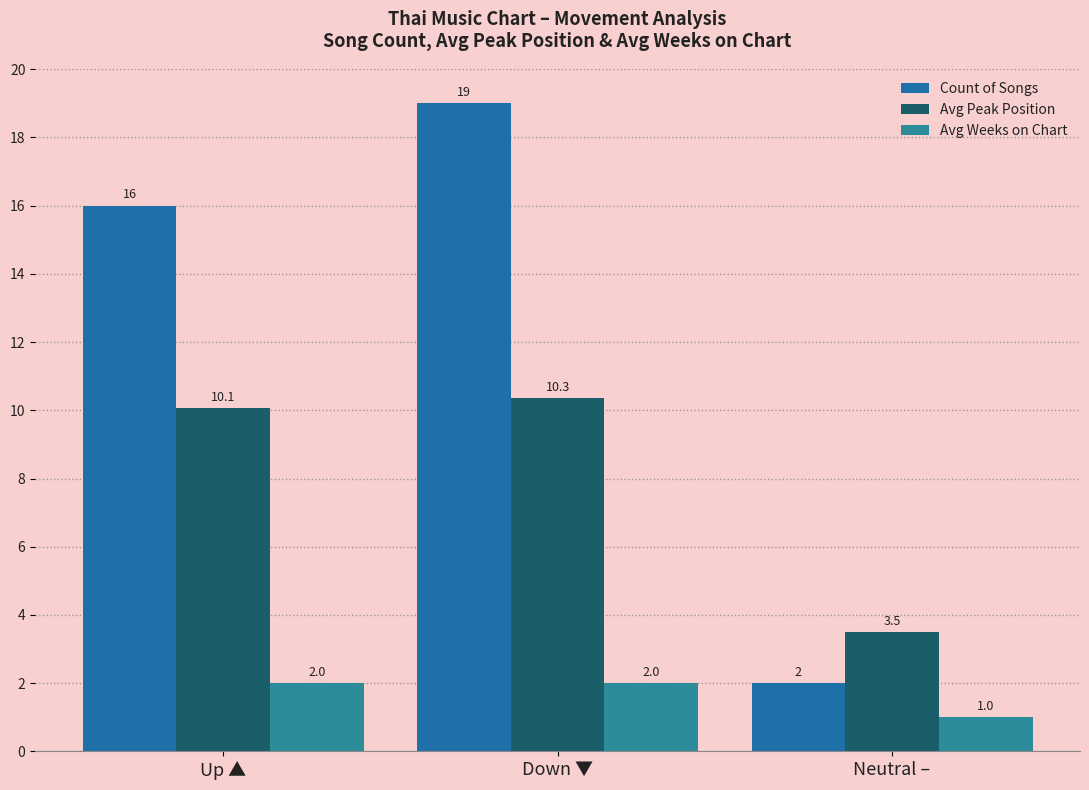

List the series in order of their overall mean, highest first.

Count of Songs, Avg Peak Position, Avg Weeks on Chart